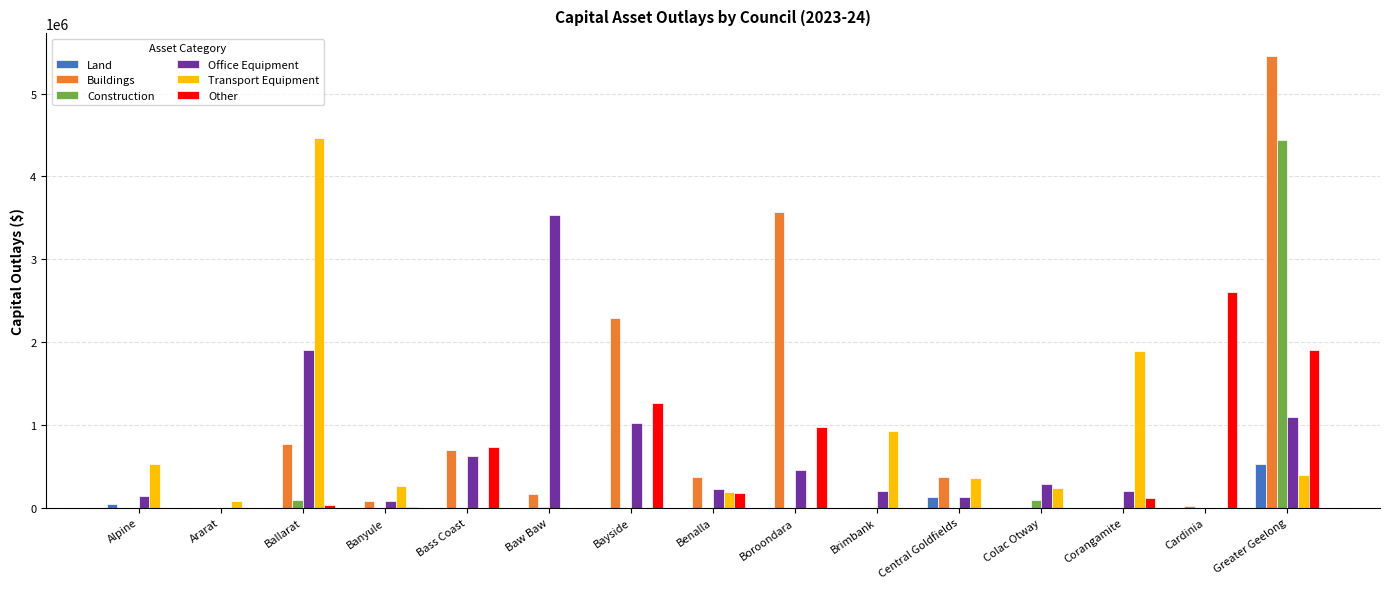

Which category has the highest value across all series?

Greater Geelong